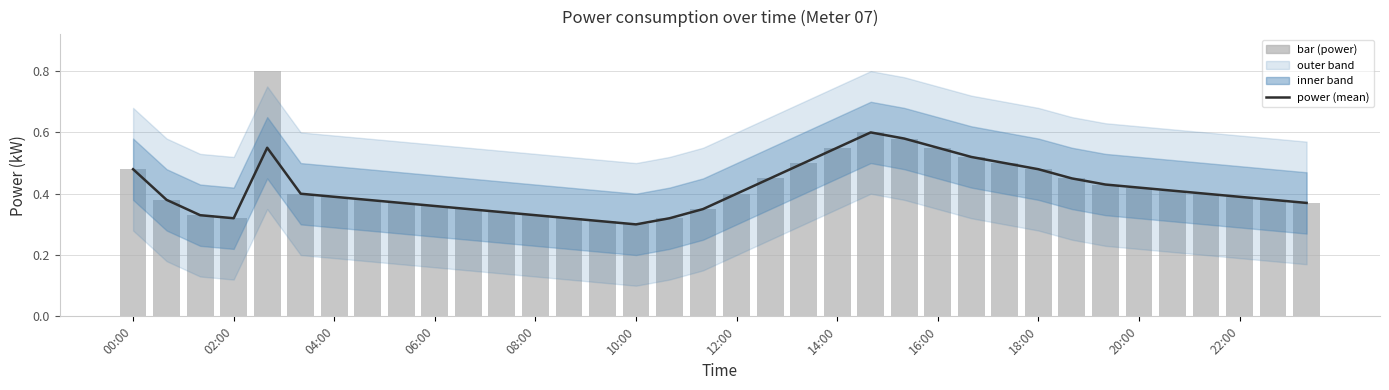

Rank the series by their maximum value, from highest to lowest.

bar (power), power (mean)